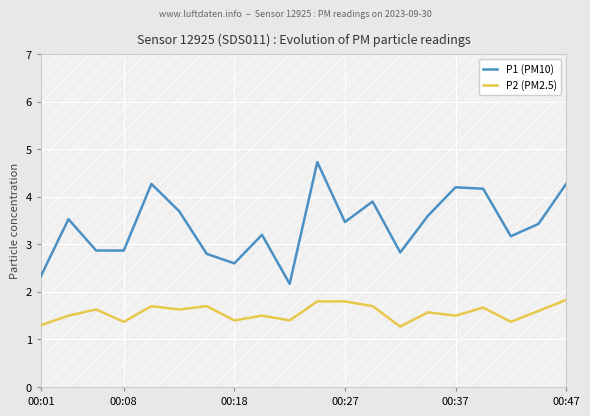

True or false: P1 (PM10) and P2 (PM2.5) intersect in this chart.

False